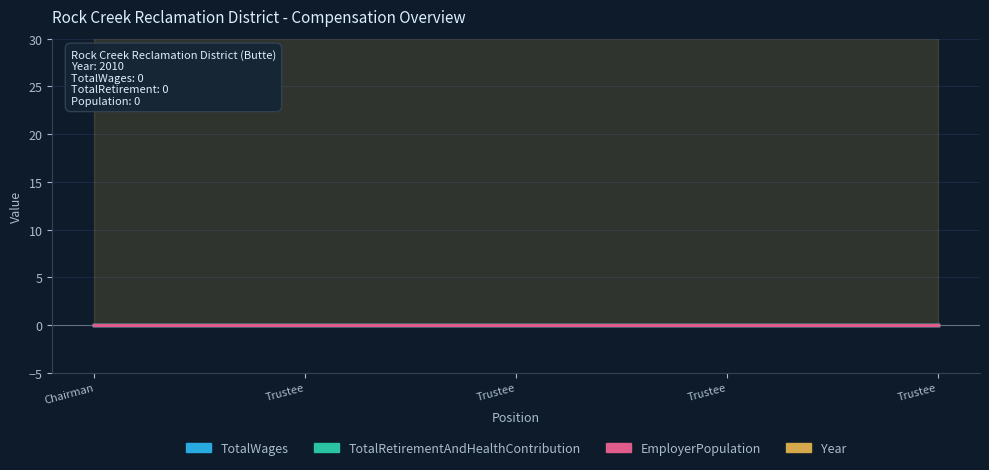

Which category has the highest value in the EmployerPopulation series?

Chairman